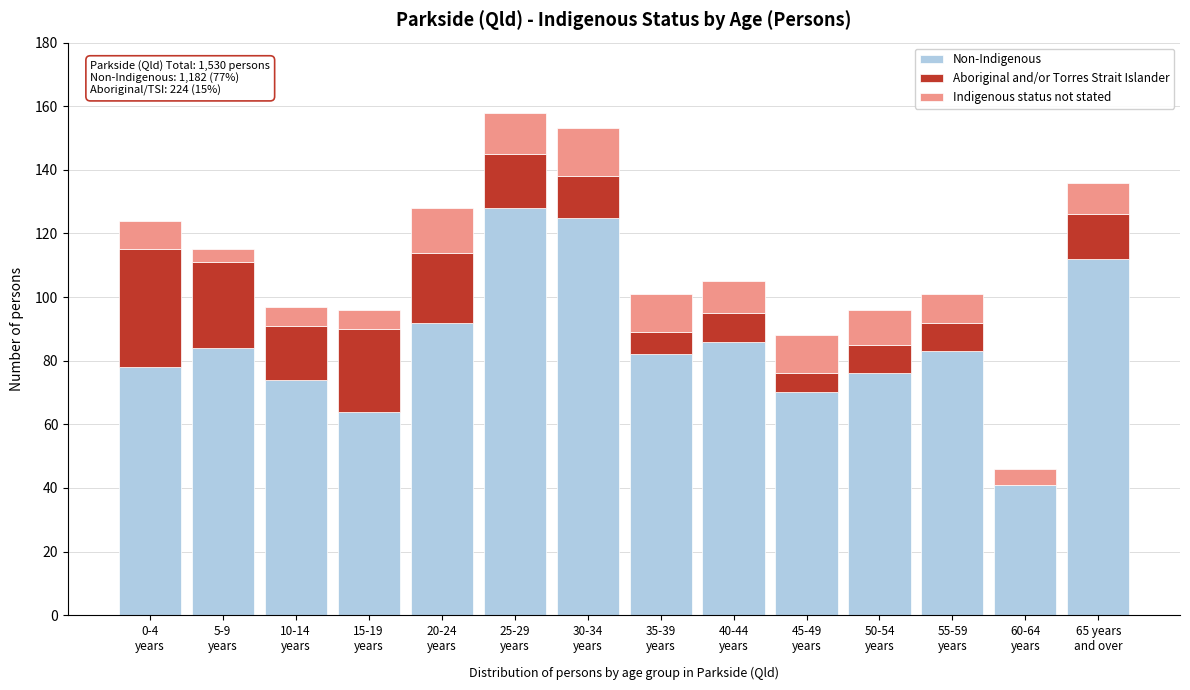

What is the highest value of the Non-Indigenous series?

128